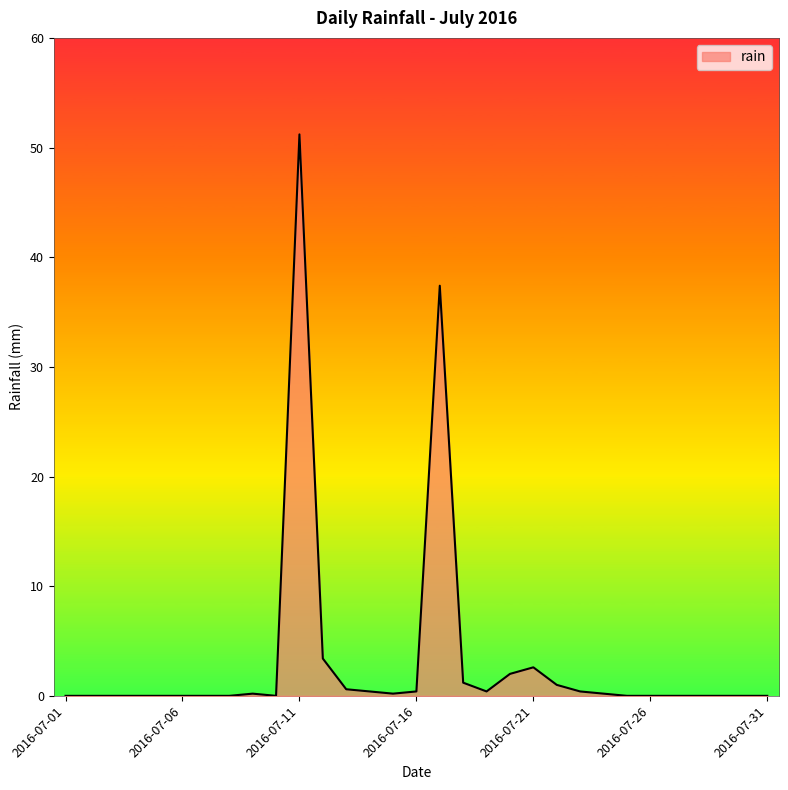

What is the difference between the maximum and minimum values?

51.2